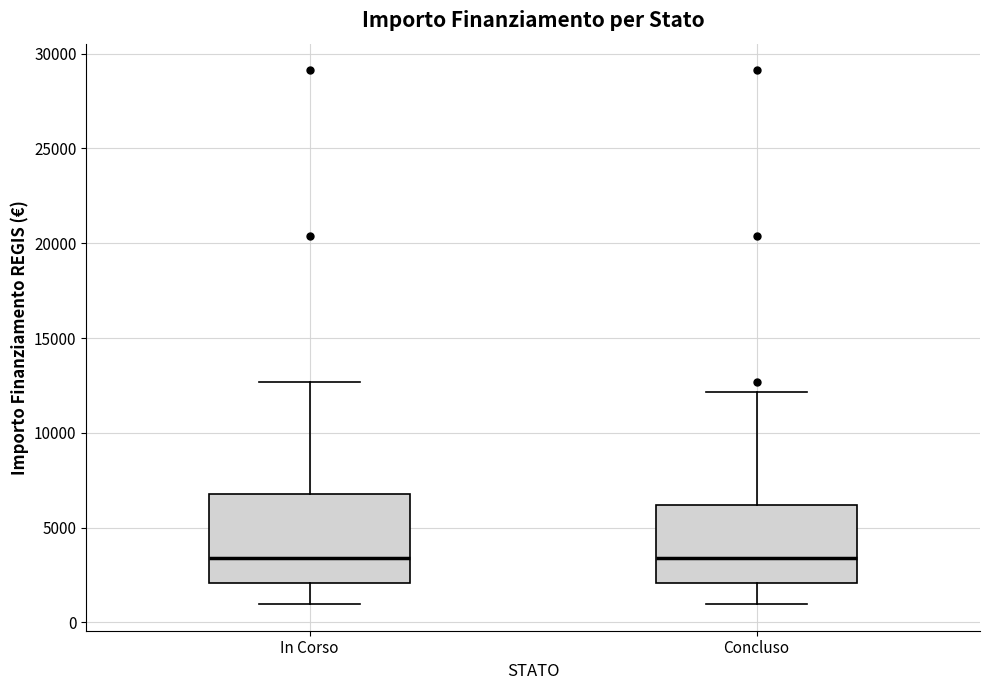

Where does the median line of the box for In Corso sit on the y-axis? The values are not printed on the chart, so give them approximately, as read against the axis.

3500